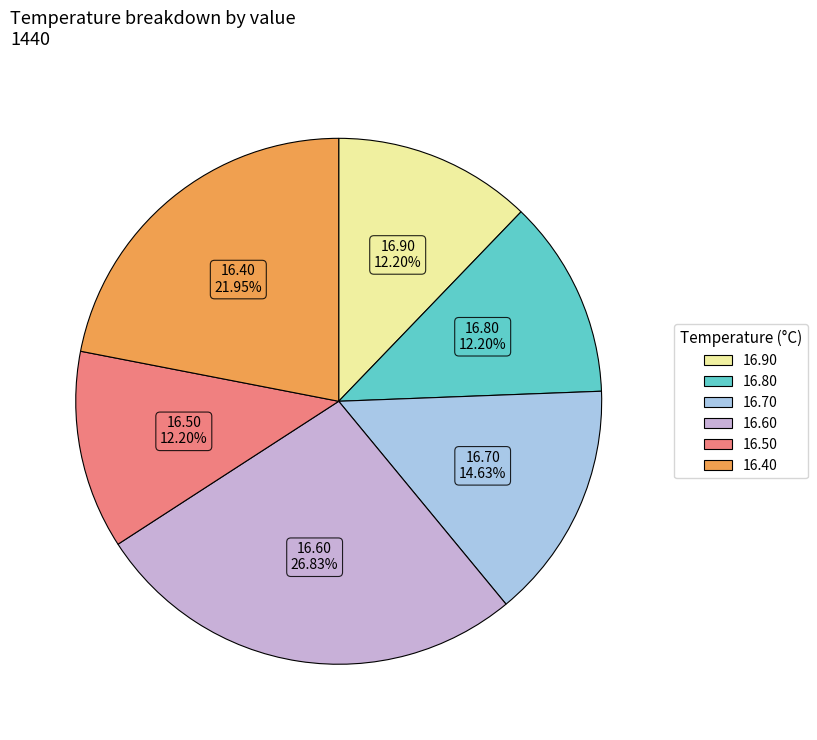

Is there a majority slice in this chart?

No